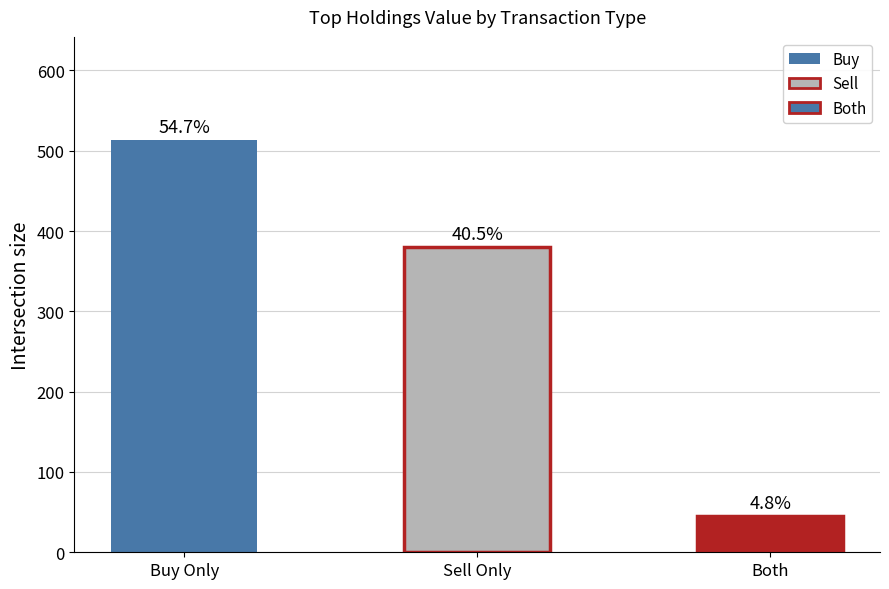

List the labels in order of value, smallest first.

Both, Sell Only, Buy Only